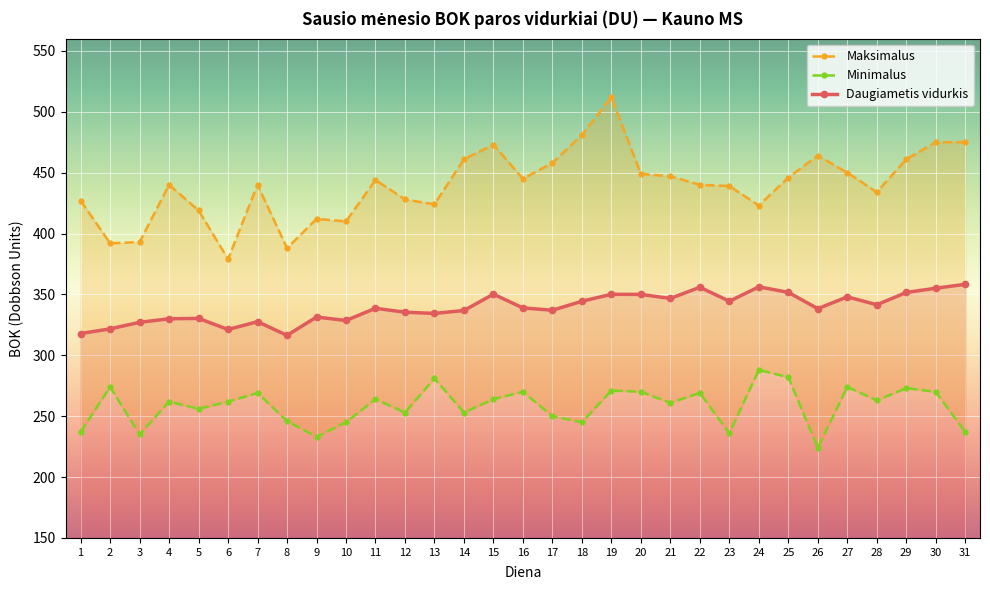

Between 10 and 31, which series saw the biggest shift?

Maksimalus